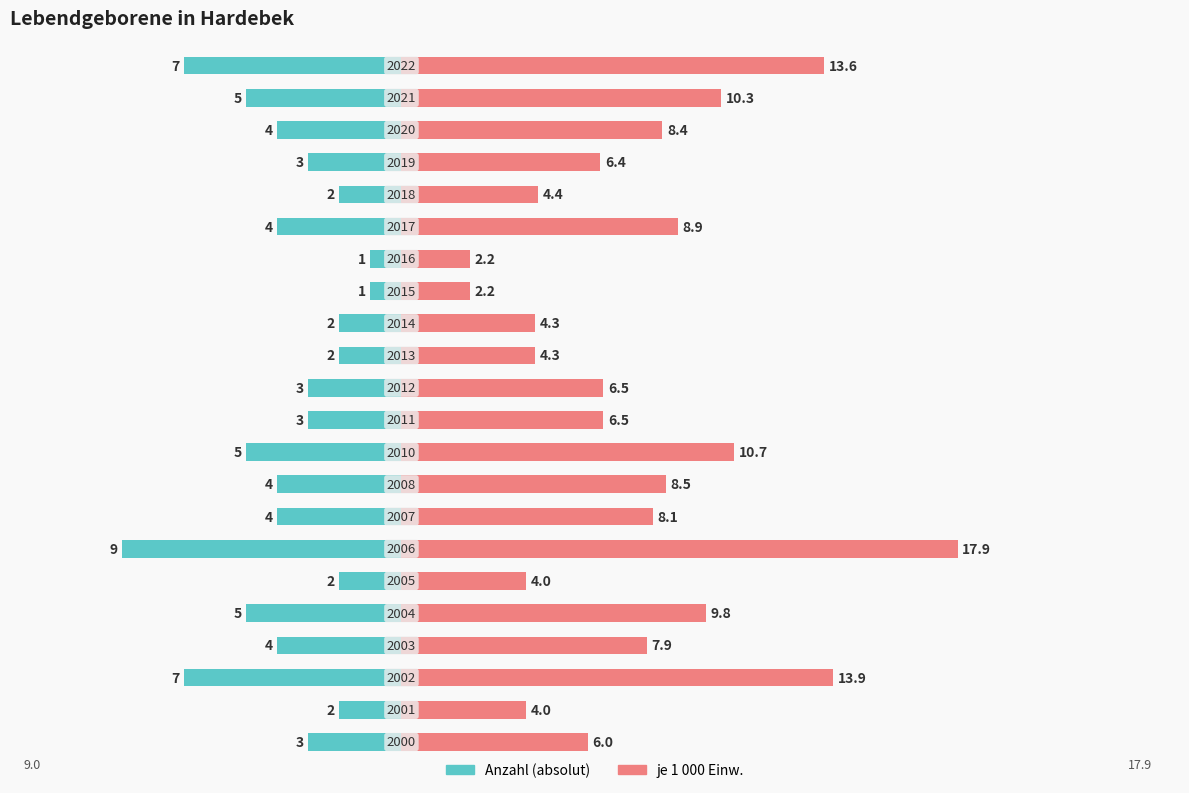

What is the difference between the je 1 000 Einw. values at 10 and 1?

2.5